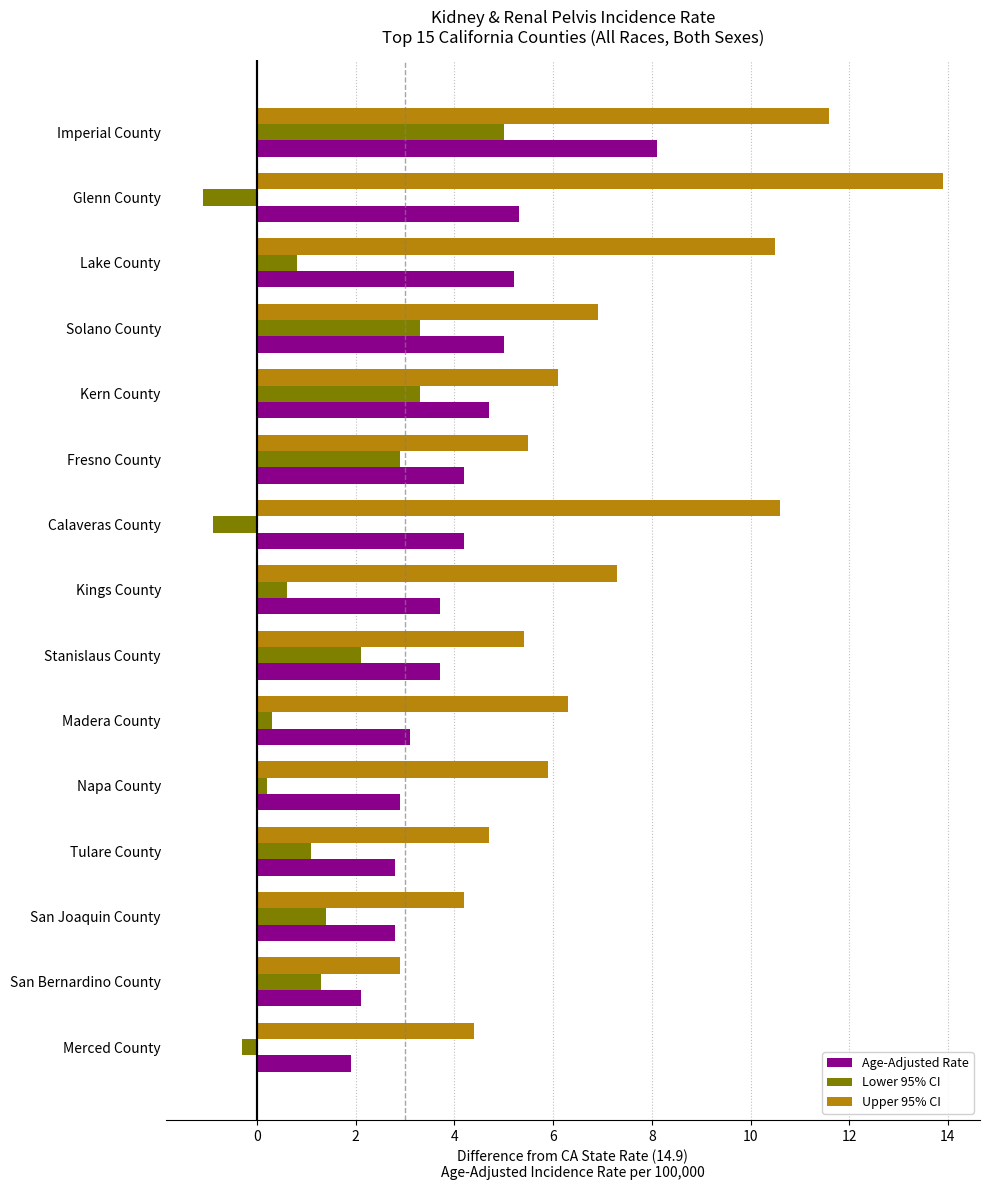

What is the difference between the maximum and second lowest values in the Upper 95% CI series?

9.7